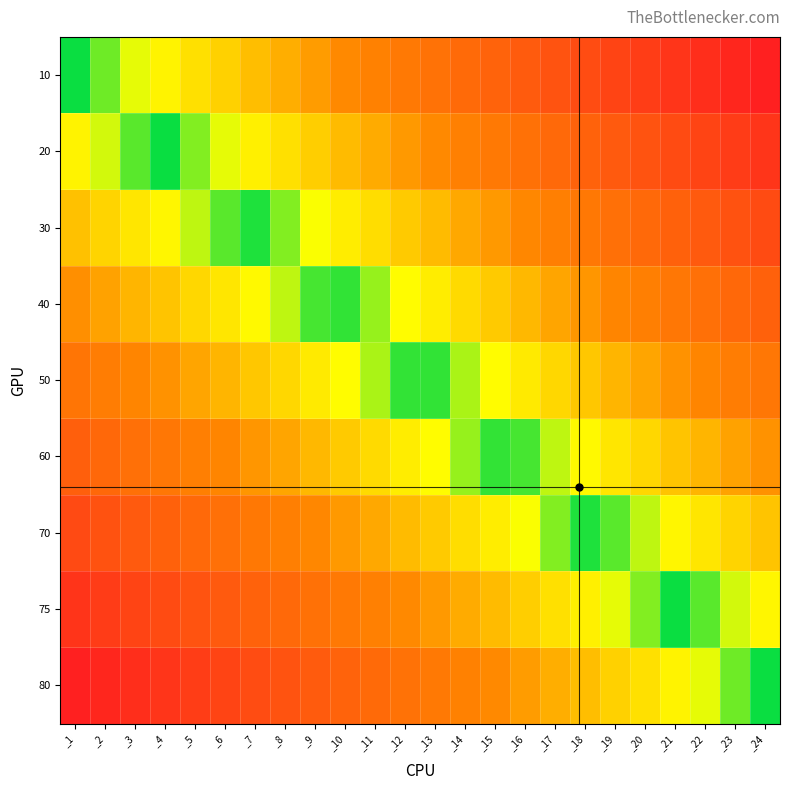

Which label corresponds to the largest value in the chart?

_1